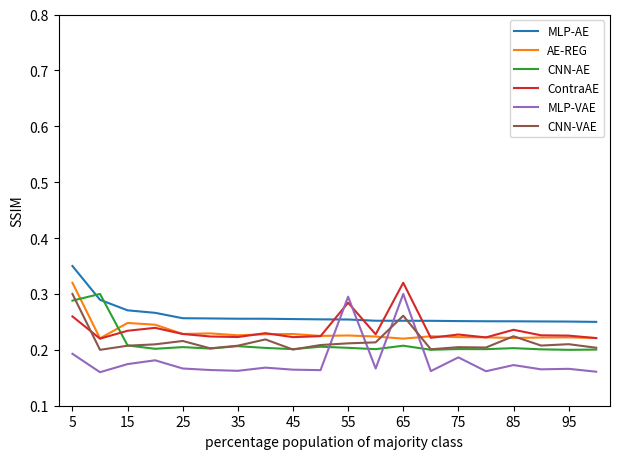

How many intersections are there between CNN-AE and ContraAE?

1